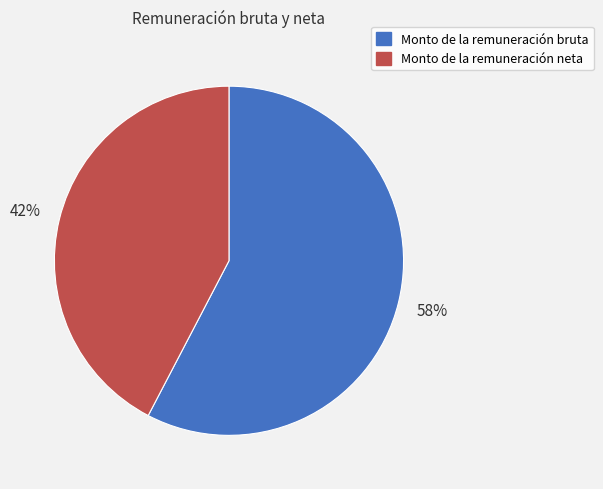

What percentage is the Monto de la remuneración bruta slice, to the nearest percent?

58%